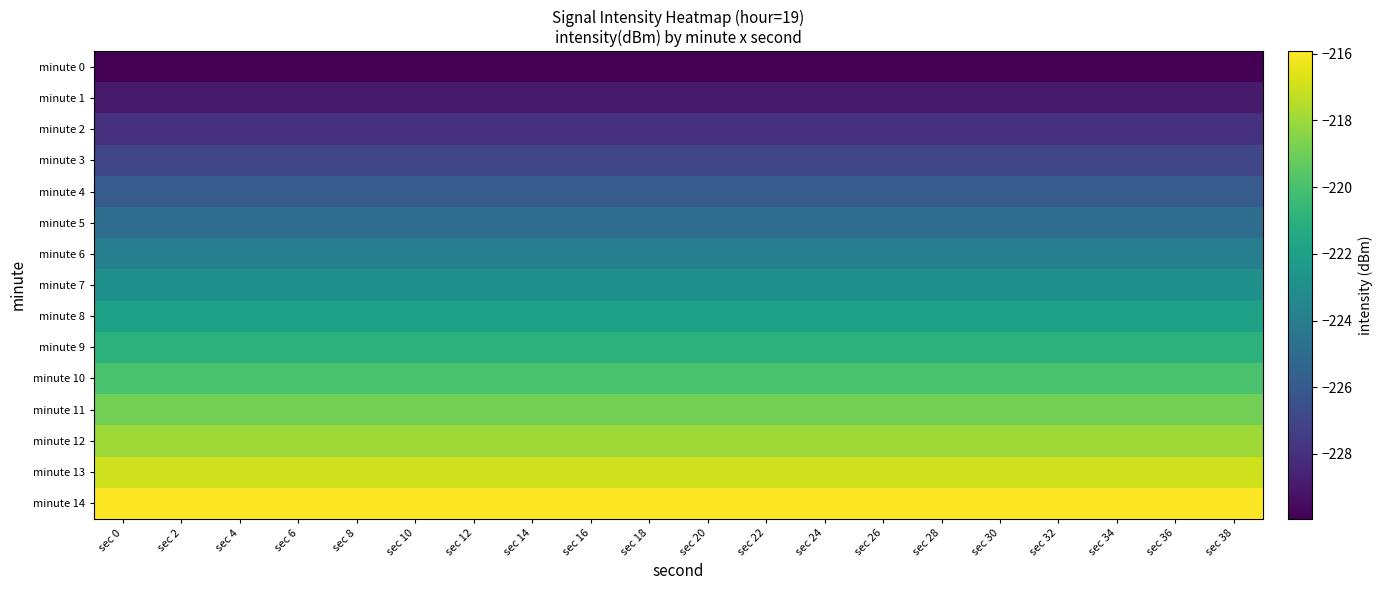

Between sec 28 and sec 10, which is larger?

sec 28